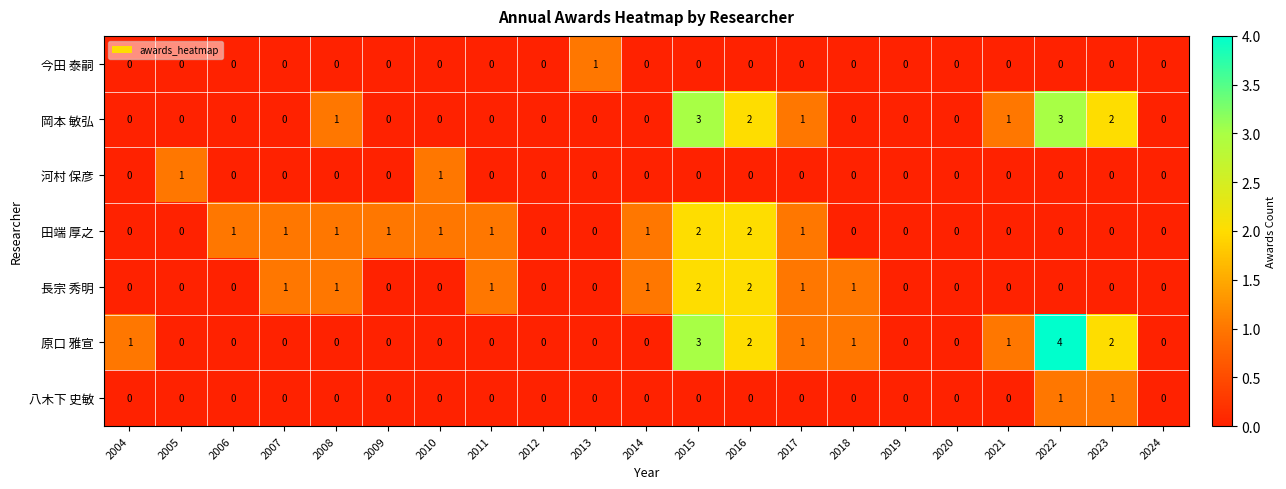

What is the difference between the second highest and second lowest values in the 岡本 敏弘 series?

3